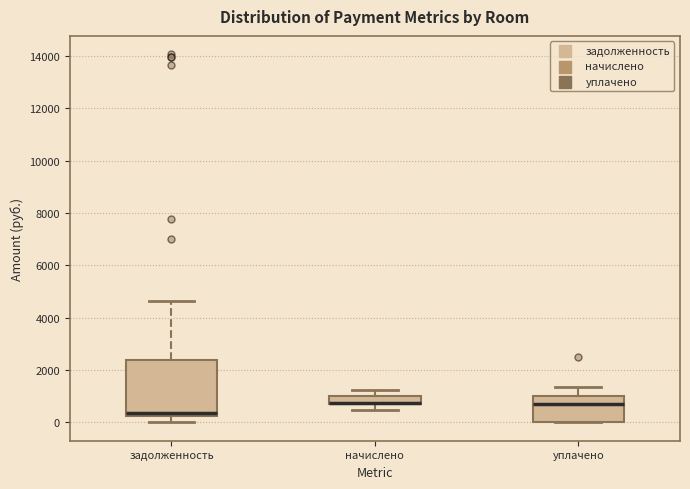

Which box is the tallest, from its lower edge to its upper edge?

задолженность